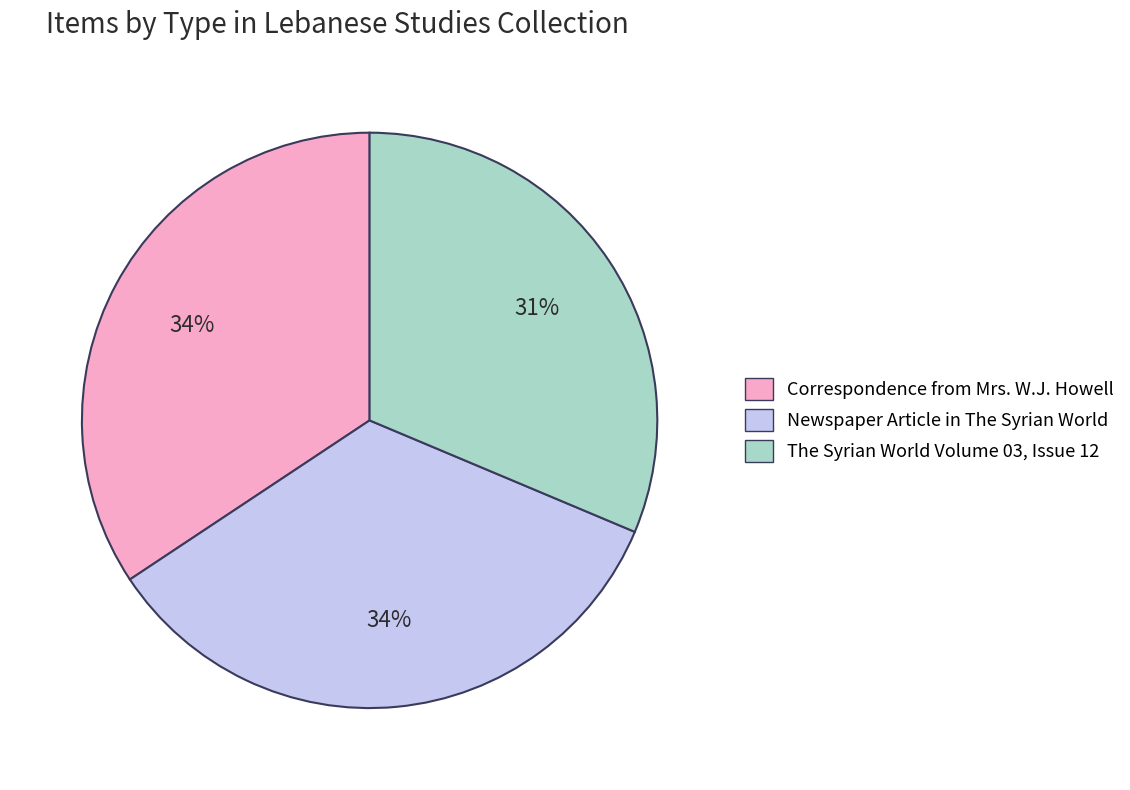

How many slices are in this pie chart?

3